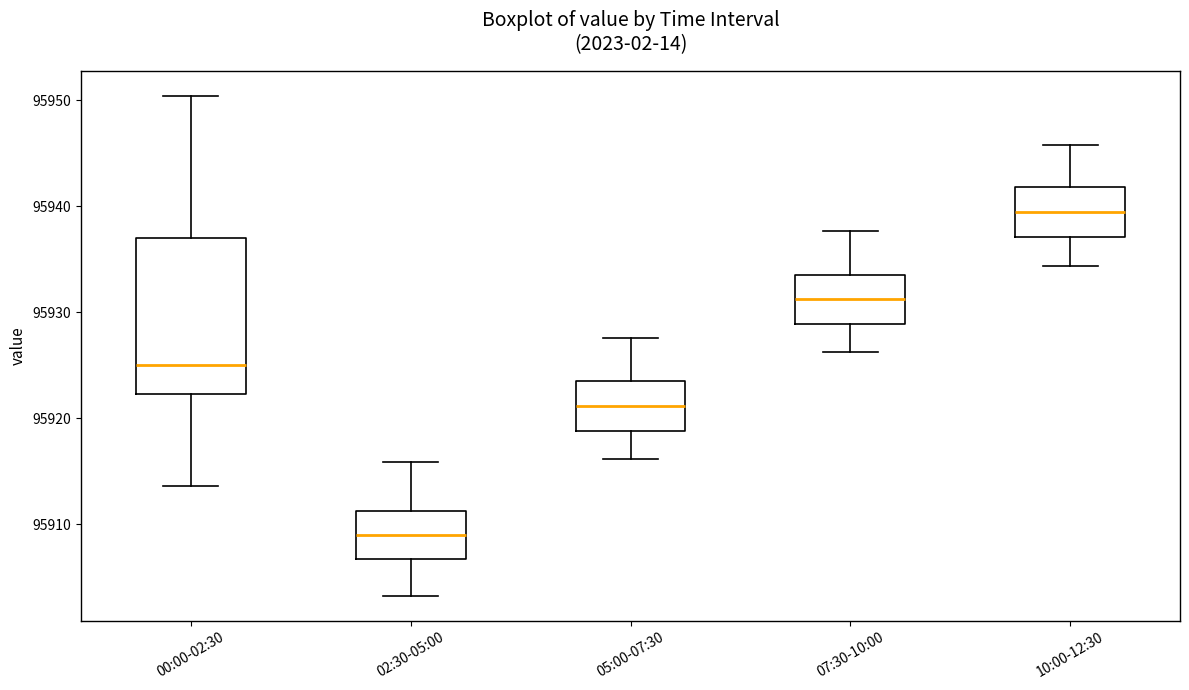

Reading left to right, read every box against the y-axis: the position of its median line, the range the box covers, and the ends of its whiskers. The values are not printed on the chart, so give them approximately, as read against the axis.

00:00-02:30: median 95925, box 95922 to 95937, whiskers 95914 to 95950
02:30-05:00: median 95909, box 95907 to 95911, whiskers 95903 to 95916
05:00-07:30: median 95921, box 95919 to 95924, whiskers 95916 to 95928
07:30-10:00: median 95931, box 95929 to 95934, whiskers 95926 to 95938
10:00-12:30: median 95939, box 95937 to 95942, whiskers 95934 to 95946